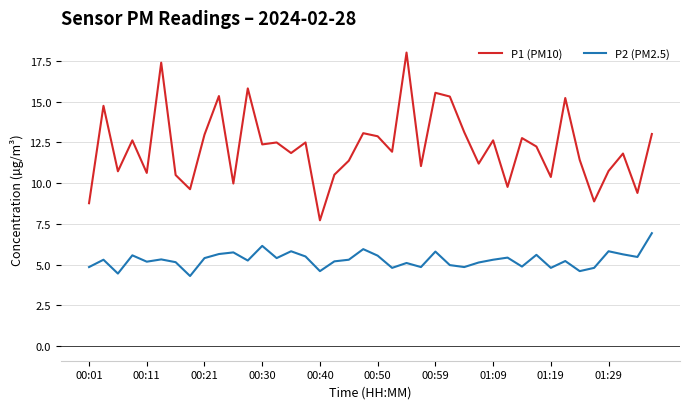

Rank the series by their average value, from highest to lowest.

P1 (PM10), P2 (PM2.5)